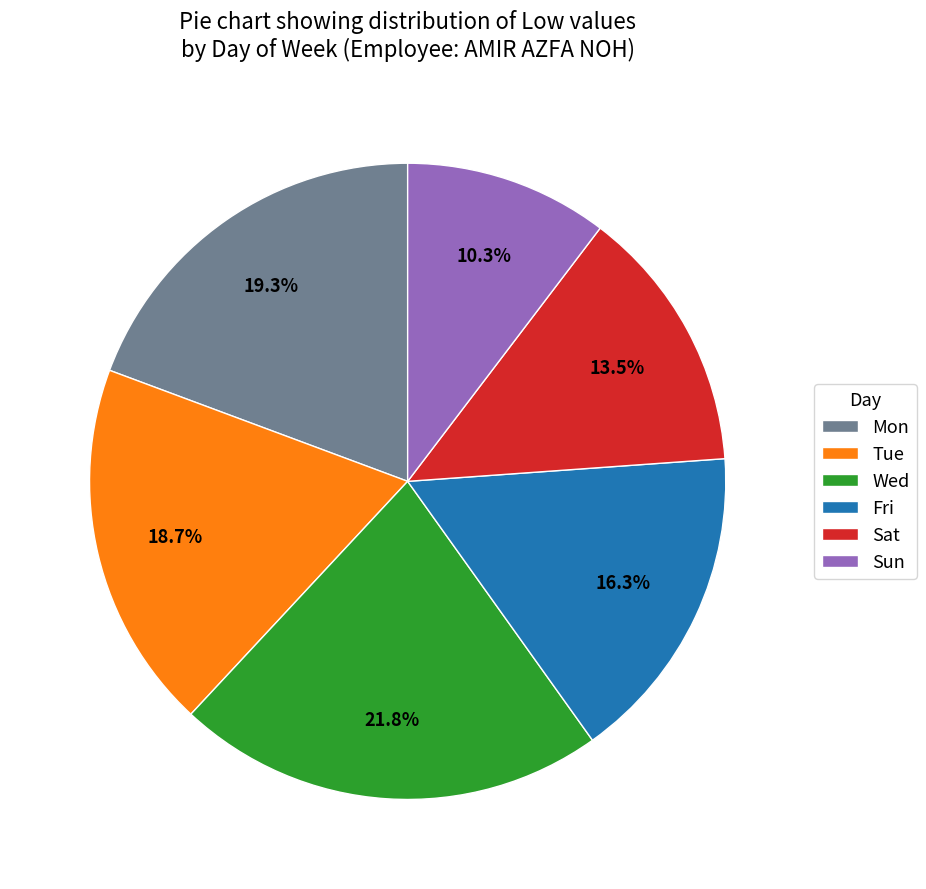

Rank the categories by value from lowest to highest.

Sun, Sat, Fri, Tue, Mon, Wed